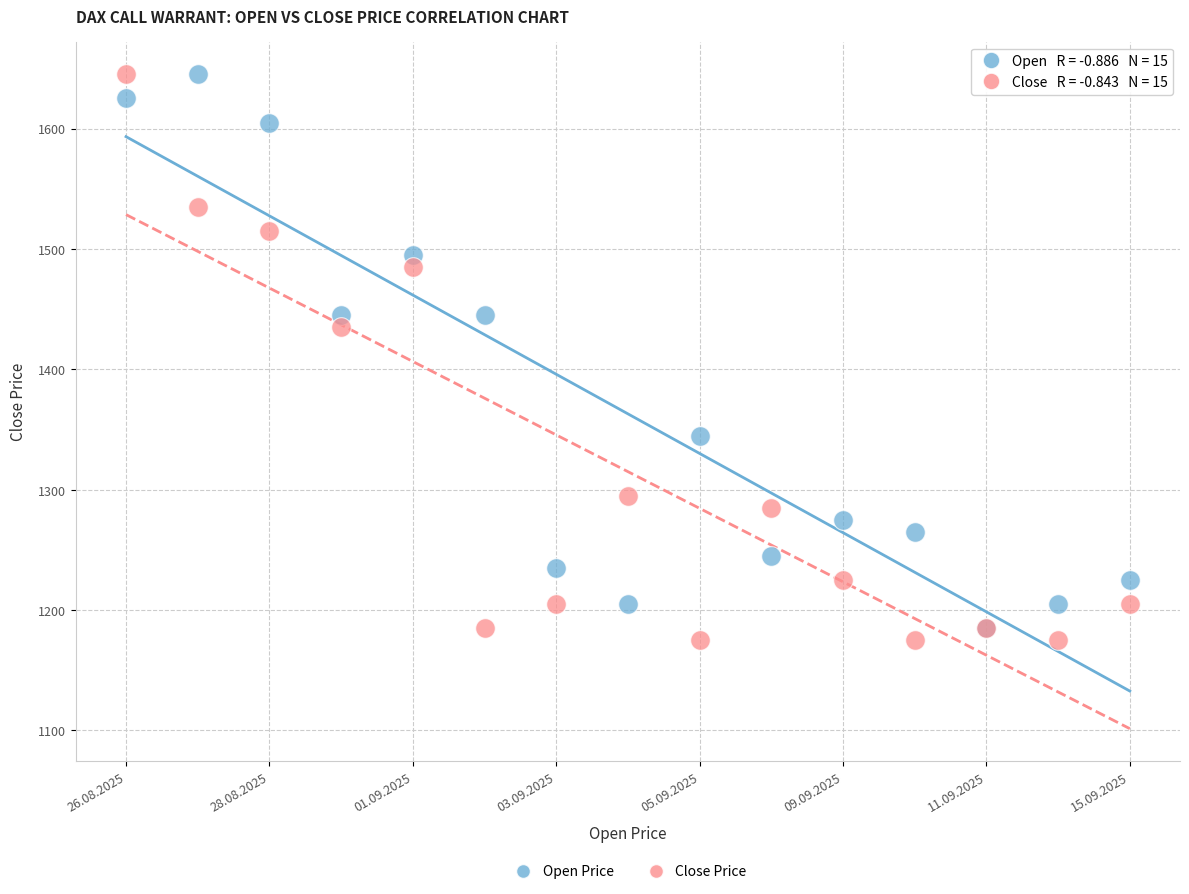

Which series has the largest Y range (max minus min)?

Close Price